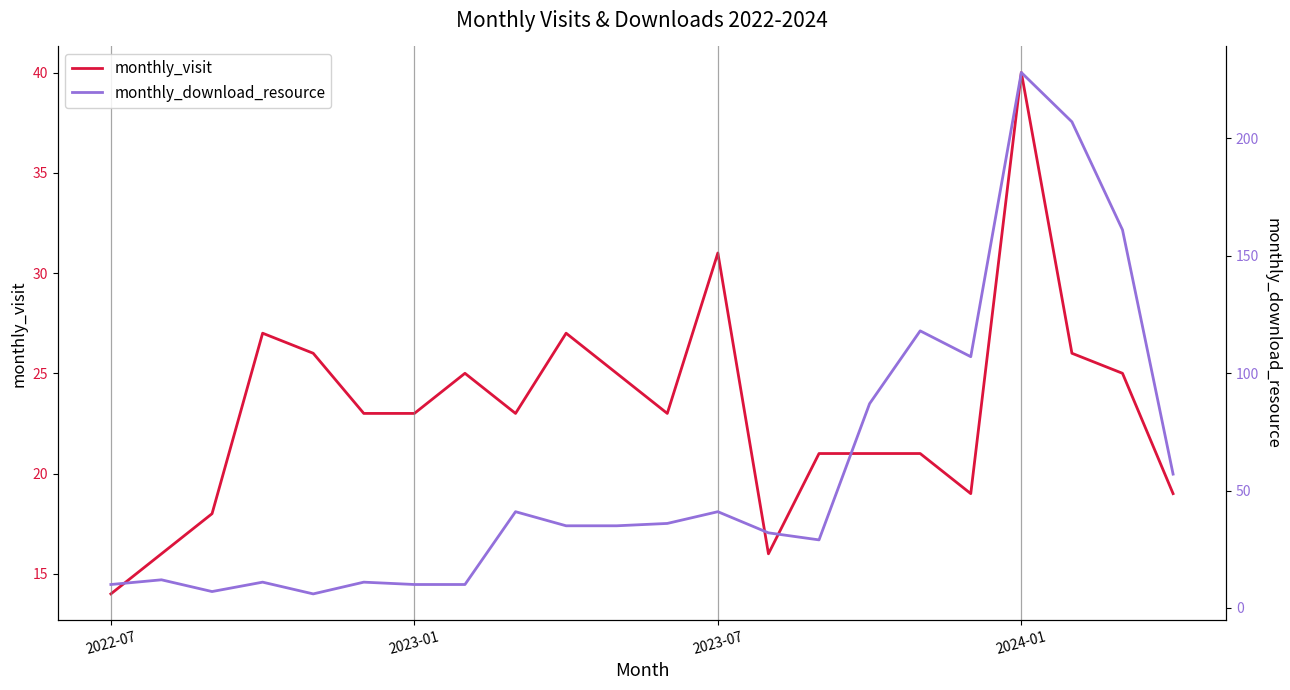

How many data points in monthly_visit are above 23?

9